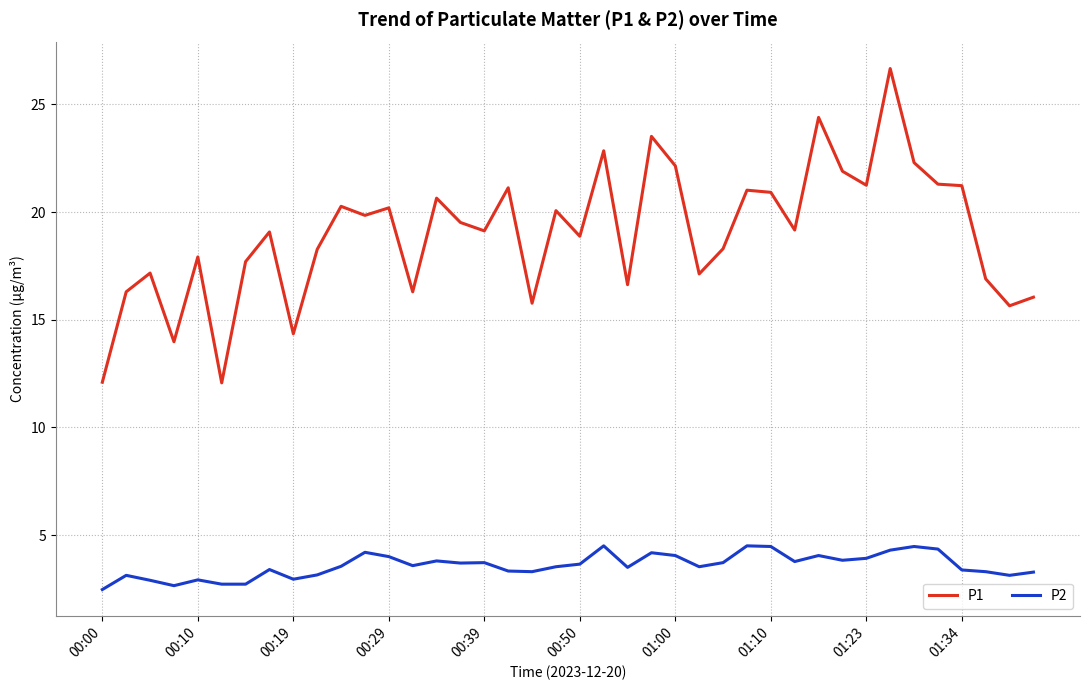

True or false: P1 and P2 intersect in this chart.

False